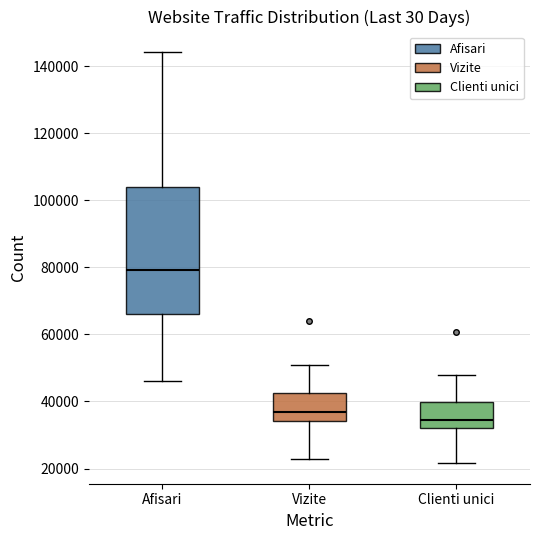

Which box has the lowest median line?

Clienti unici